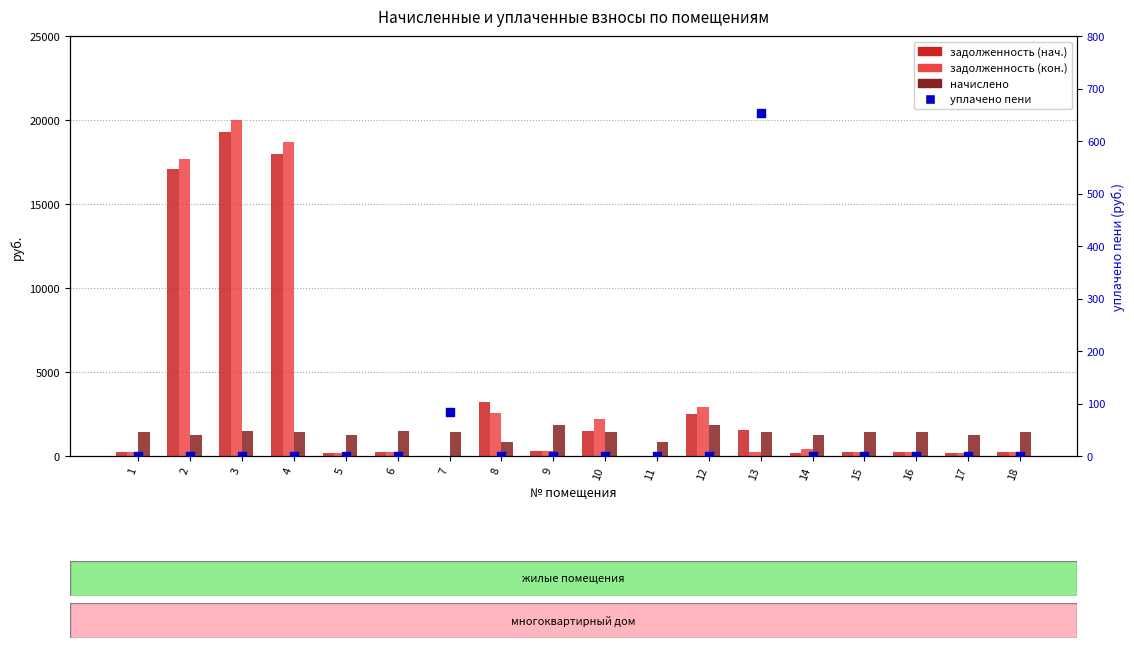

What are all the series names shown in the legend?

задолженность (нач.), задолженность (кон.), начислено, уплачено пени